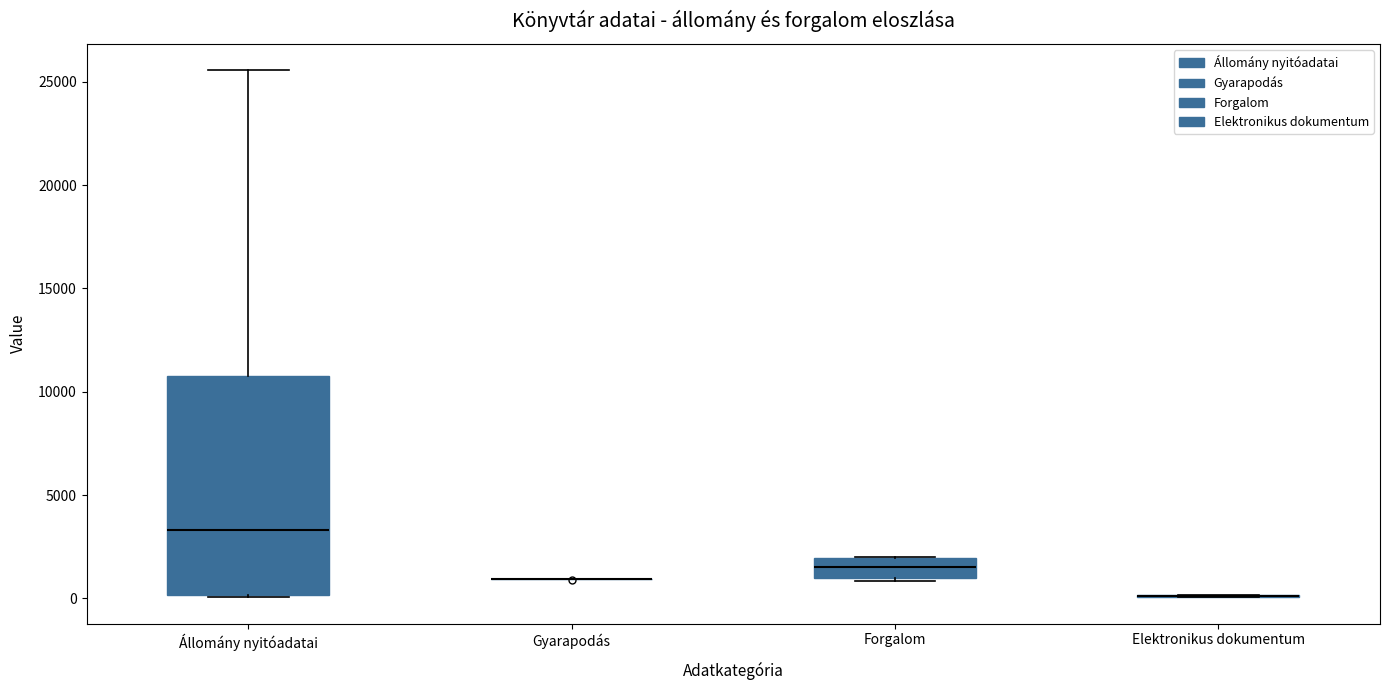

Reading left to right, transcribe this box plot: for each box, give where its median line is, the range the box spans, and where its two whiskers end, as read against the y-axis. The values are not printed on the chart, so give them approximately, as read against the axis.

Állomány nyitóadatai: median 3500, box 0 to 11000, whiskers 0 to 25500
Gyarapodás: box collapsed to a line at 1000, whiskers 1000 to 1000
Forgalom: median 1500, box 1000 to 2000, whiskers 1000 to 2000
Elektronikus dokumentum: box collapsed to a line at 0, whiskers 0 to 0